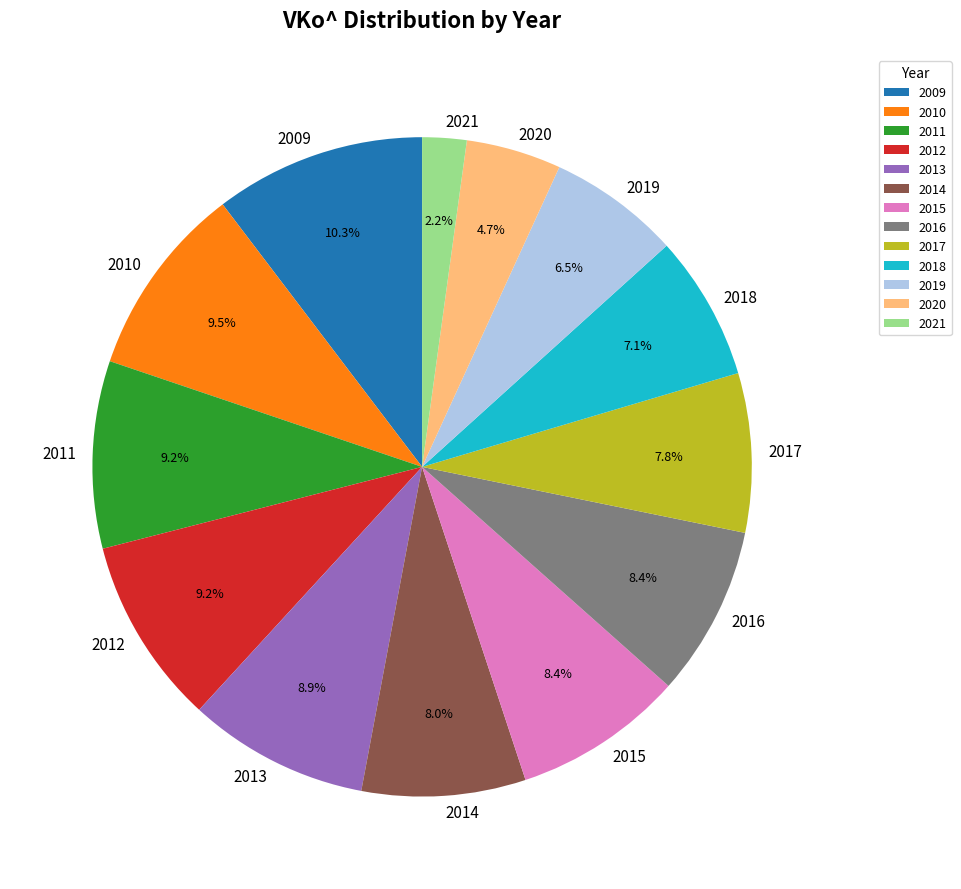

What portion of the pie excludes 2016?

91.6%